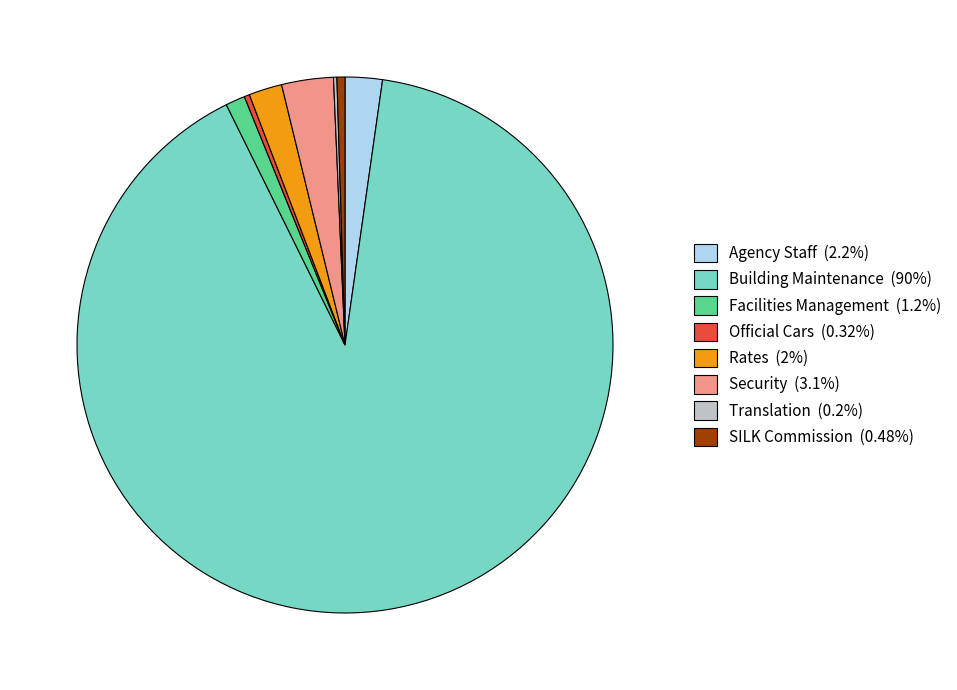

Combined, do Agency Staff (2.2%) and Official Cars (0.32%) account for over 50%?

No